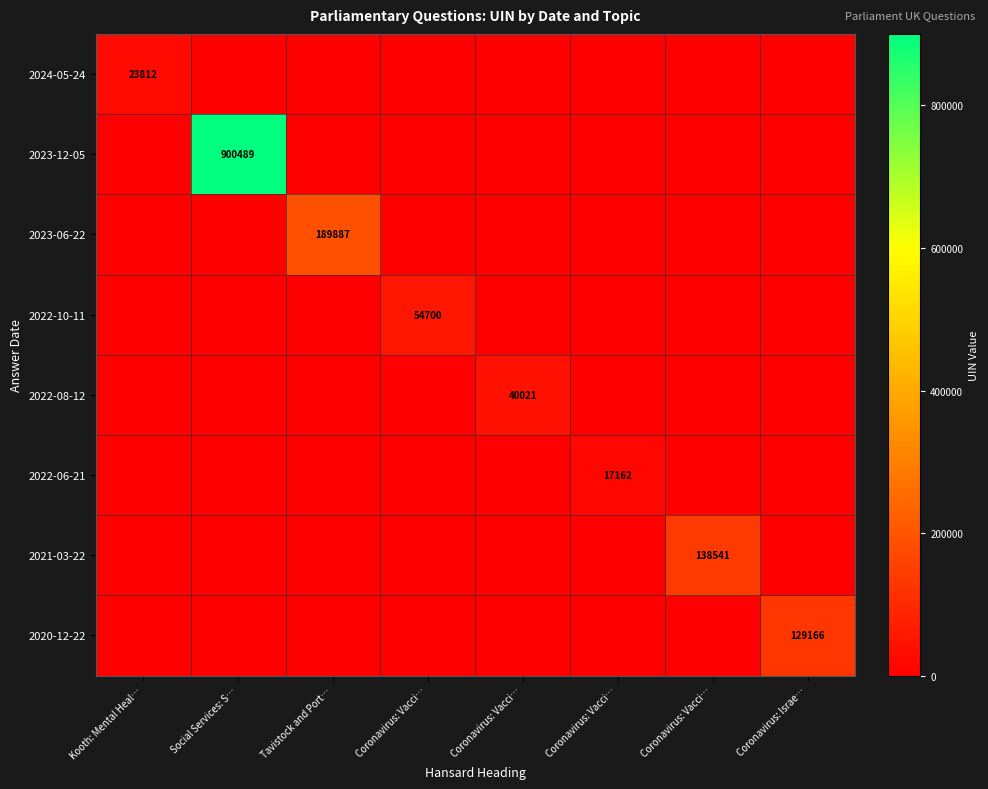

How many series are shown in this chart?

8